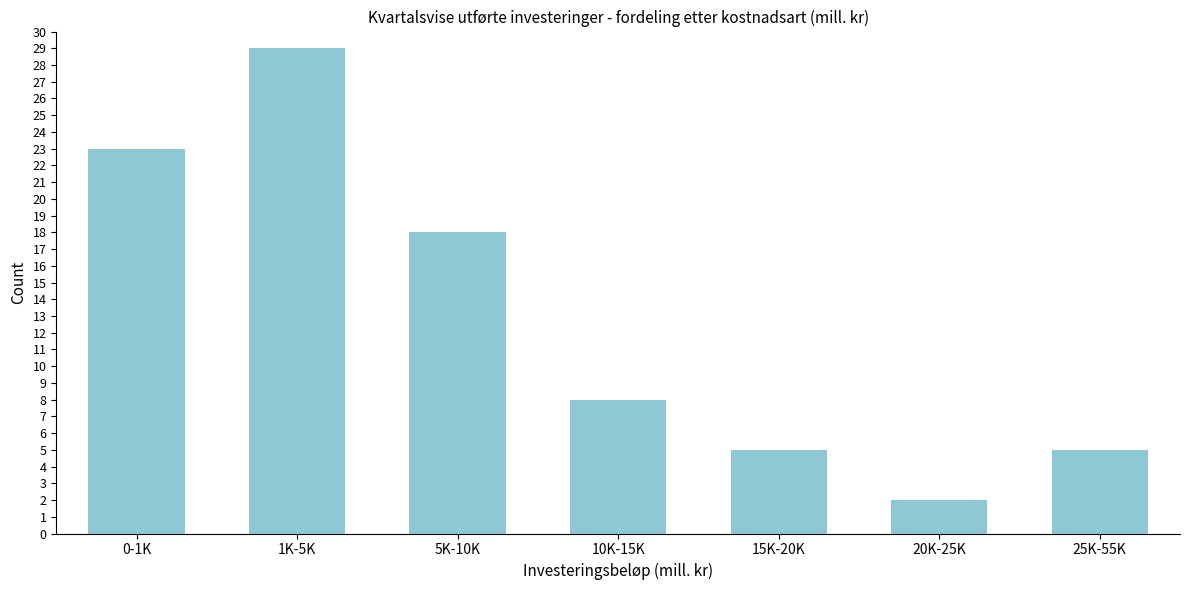

Reading left to right, what are all the values shown in this chart?

0-1K=23	1K-5K=29	5K-10K=18	10K-15K=8	15K-20K=5	20K-25K=2	25K-55K=5